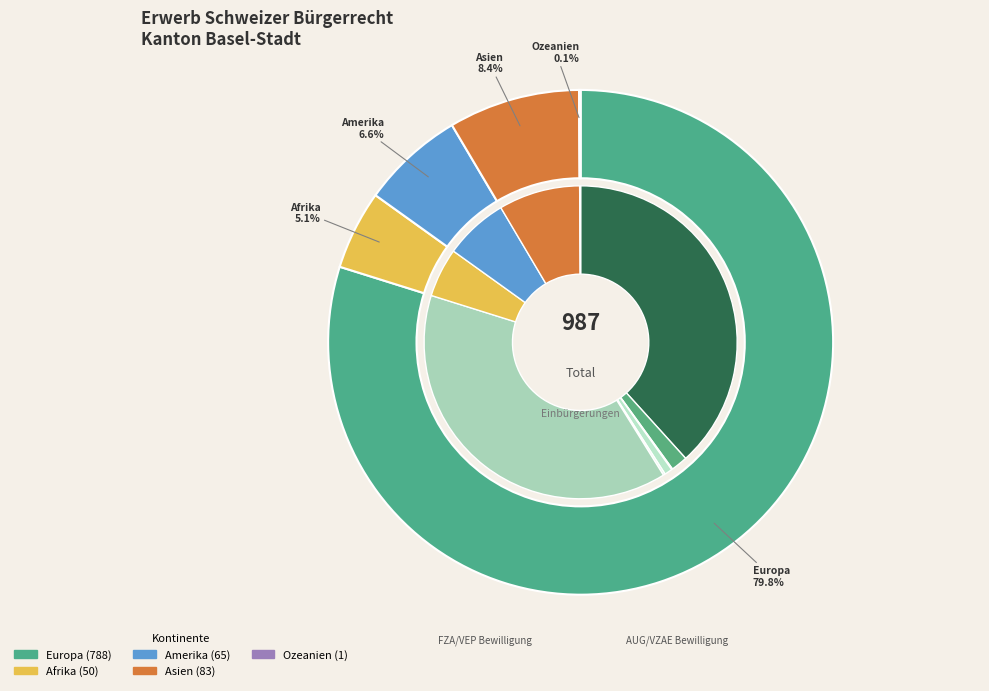

Which slice is the largest?

Europa